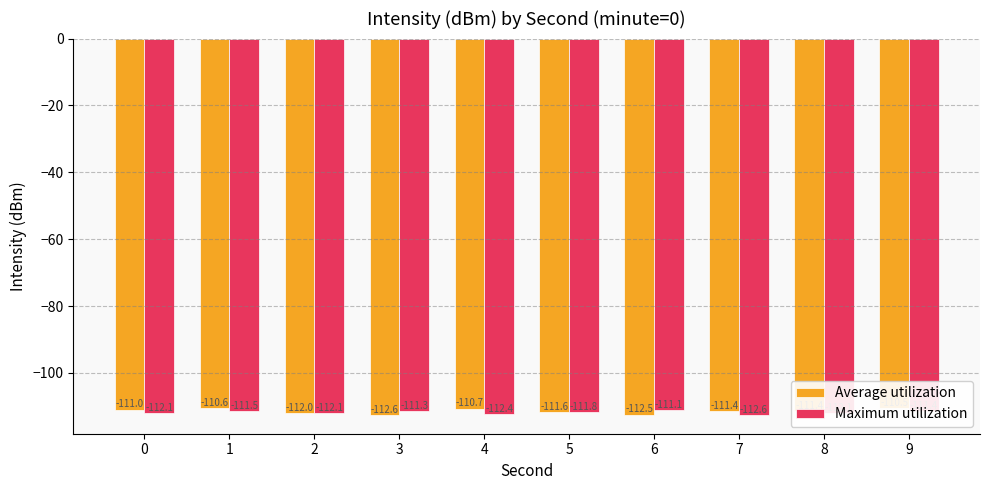

What is the difference between the highest and lowest values at 0?

1.1